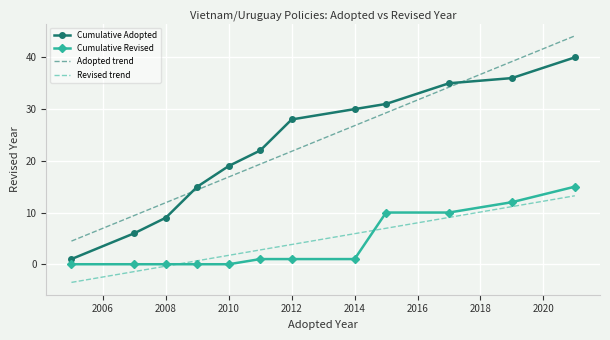

What is the smallest value displayed?

-3.5